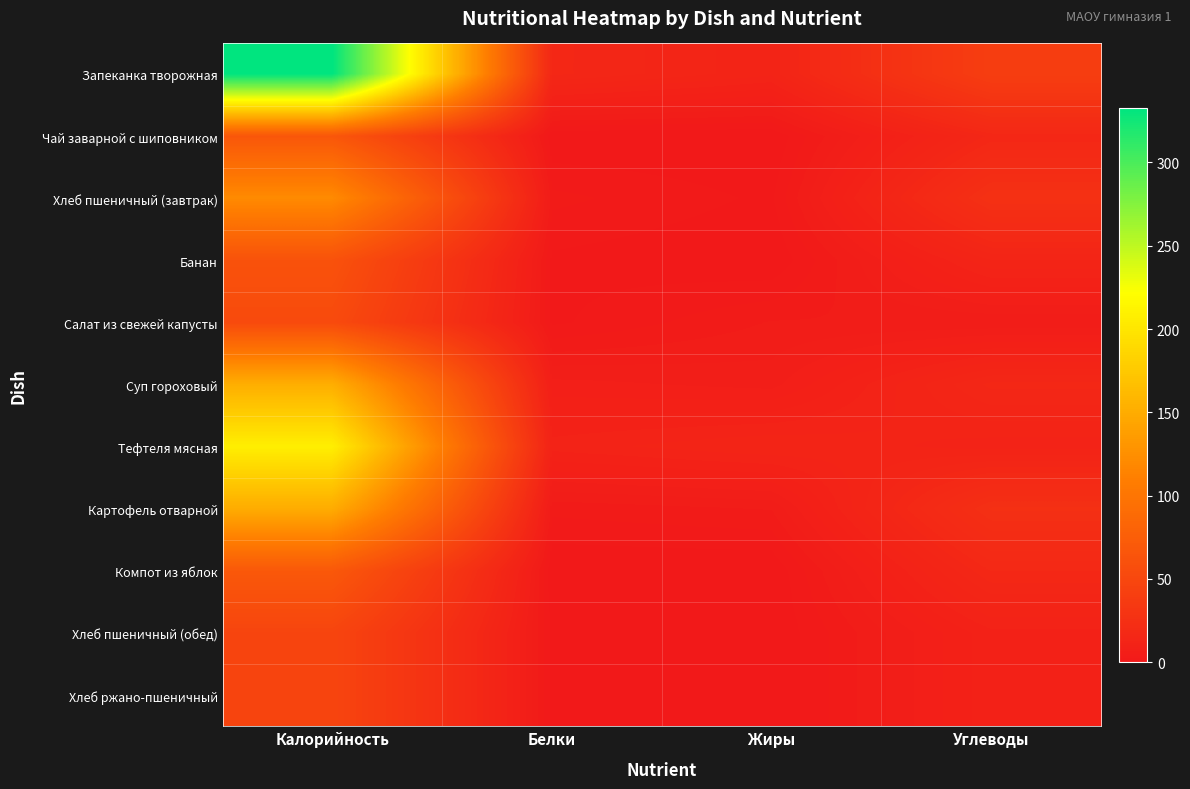

Reading right to left, what are all the values shown in this chart?

Запеканка творожная: Углеводы=40	Жиры=12	Белки=16	Калорийность=333
Чай заварной с шиповником: Углеводы=16	Жиры=0	Белки=0	Калорийность=67
Хлеб пшеничный (завтрак): Углеводы=26	Жиры=1	Белки=3	Калорийность=121
Банан: Углеводы=13	Жиры=0	Белки=1	Калорийность=62
Салат из свежей капусты: Углеводы=4	Жиры=4	Белки=1	Калорийность=54
Суп гороховый: Углеводы=16	Жиры=6	Белки=7	Калорийность=152
Тефтеля мясная: Углеводы=11	Жиры=13	Белки=11	Калорийность=208
Картофель отварной: Углеводы=25	Жиры=4	Белки=3	Калорийность=150
Компот из яблок: Углеводы=17	Жиры=0	Белки=0	Калорийность=69
Хлеб пшеничный (обед): Углеводы=10	Жиры=0	Белки=1	Калорийность=48
Хлеб ржано-пшеничный: Углеводы=10	Жиры=0	Белки=1	Калорийность=48